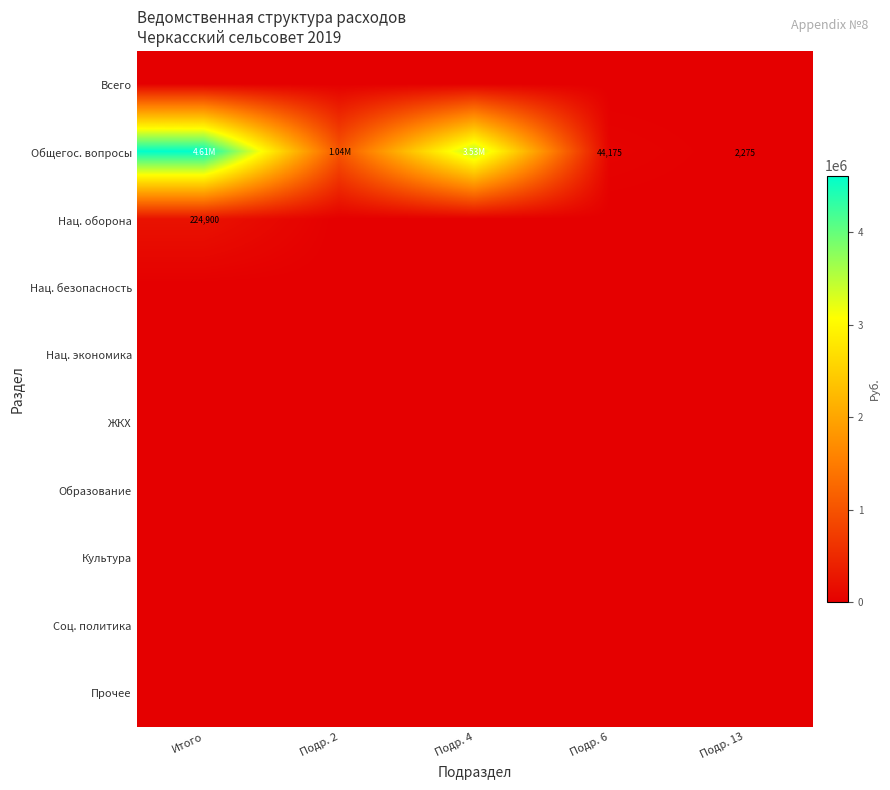

The Общегос. вопросы series shows 44175.0 at Подр. 6. True or false?

True